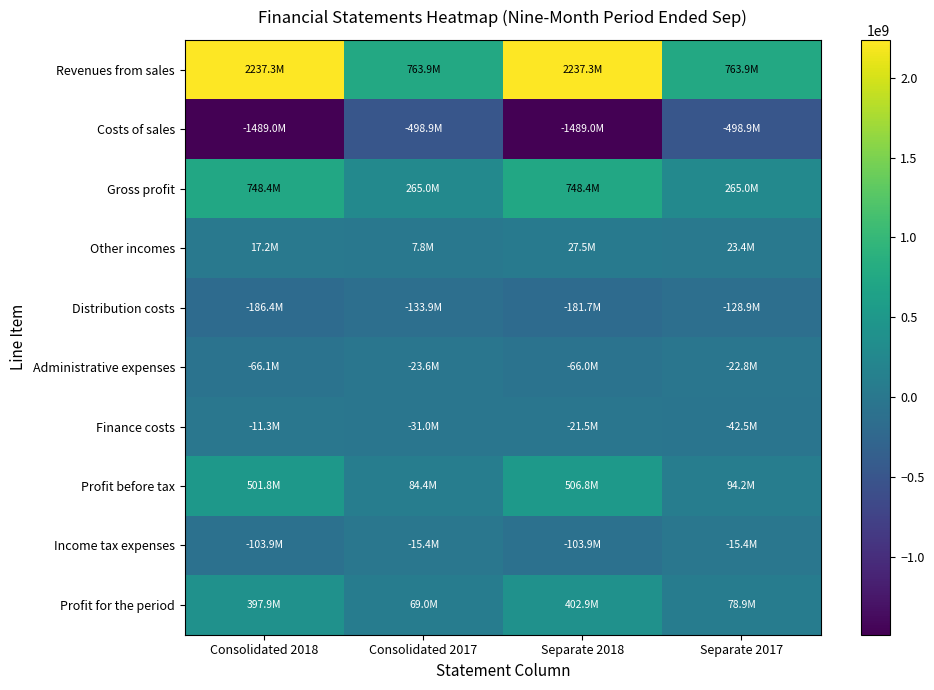

At Separate 2017, list the series in order from largest to smallest.

Revenues from sales, Gross profit, Profit before tax, Profit for the period, Other incomes, Income tax expenses, Administrative expenses, Finance costs, Distribution costs, Costs of sales